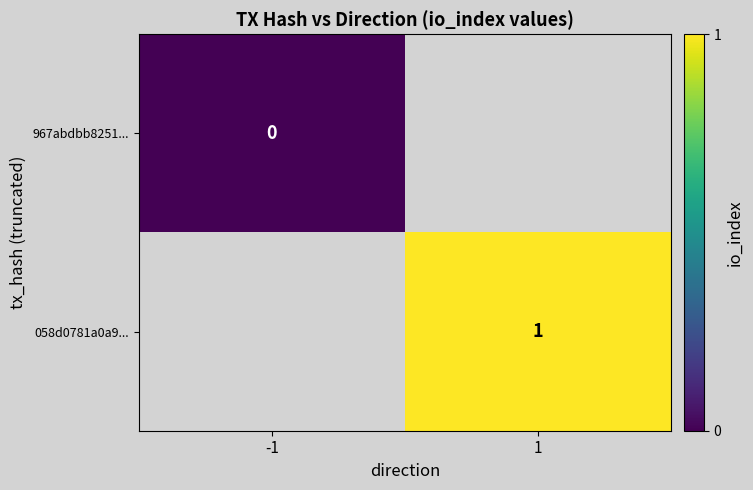

The 058d0781a0a9... series shows 2 at 1. True or false?

False